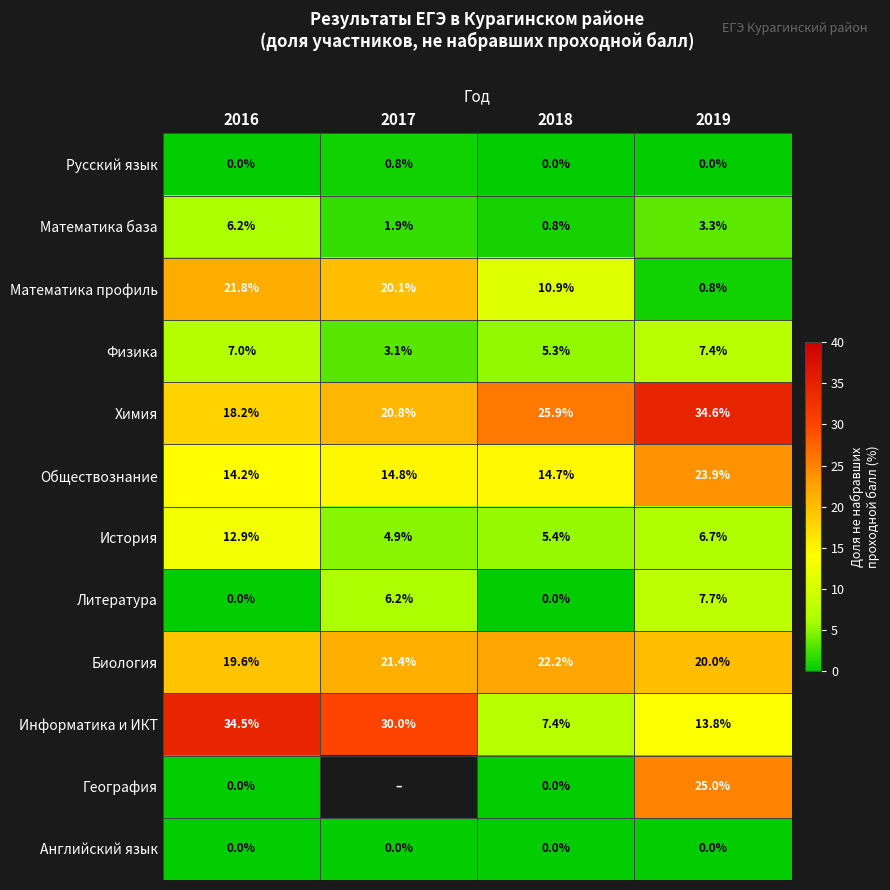

How many values in the Литература series are below 6?

2